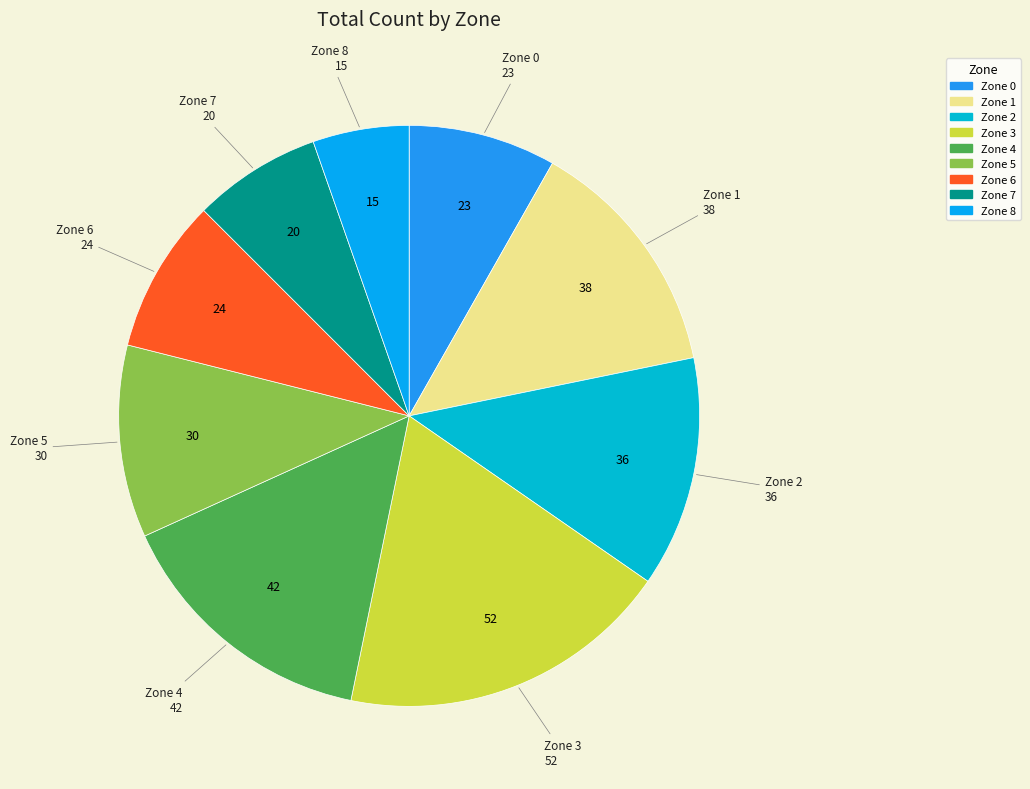

How many slices are in this pie chart?

9